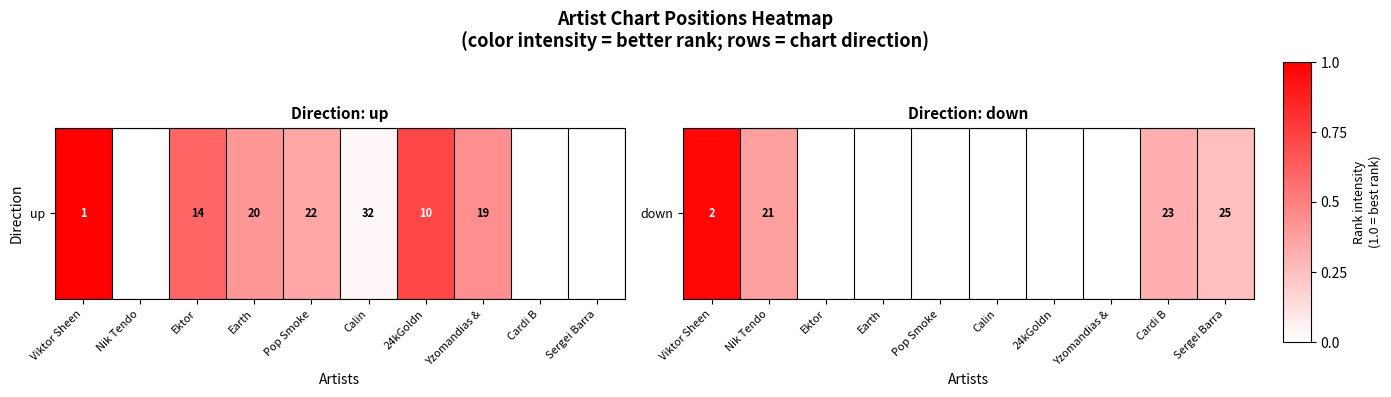

How many distinct data groups are displayed?

1